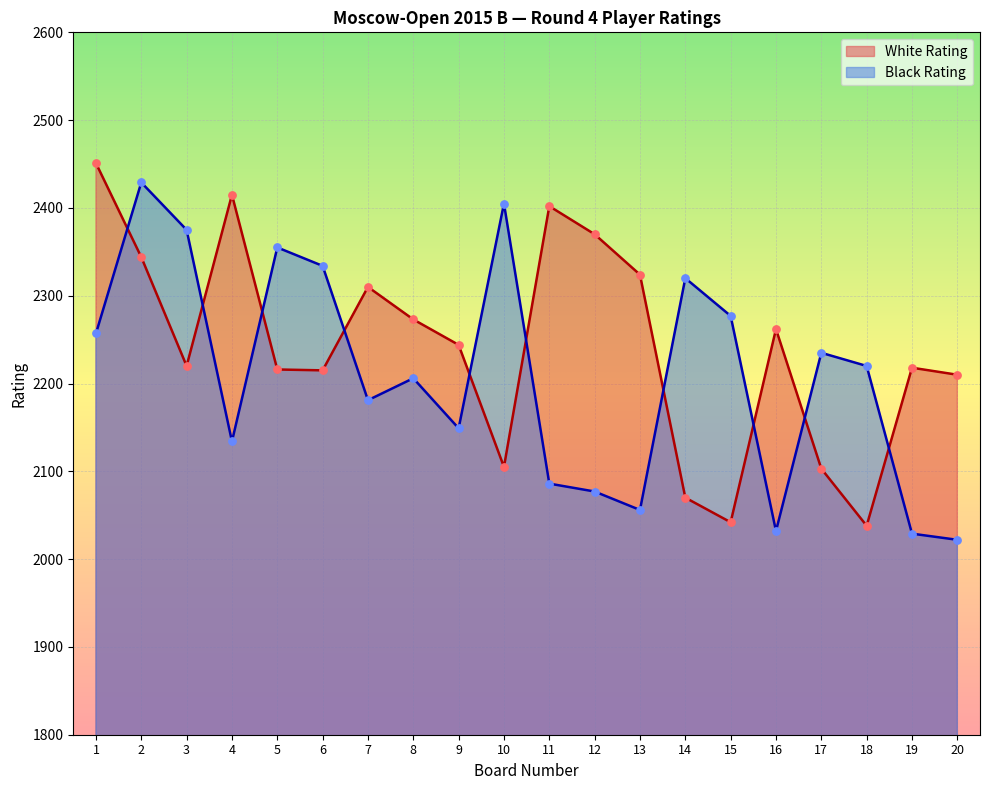

What is the total value across all series at 15?

4319